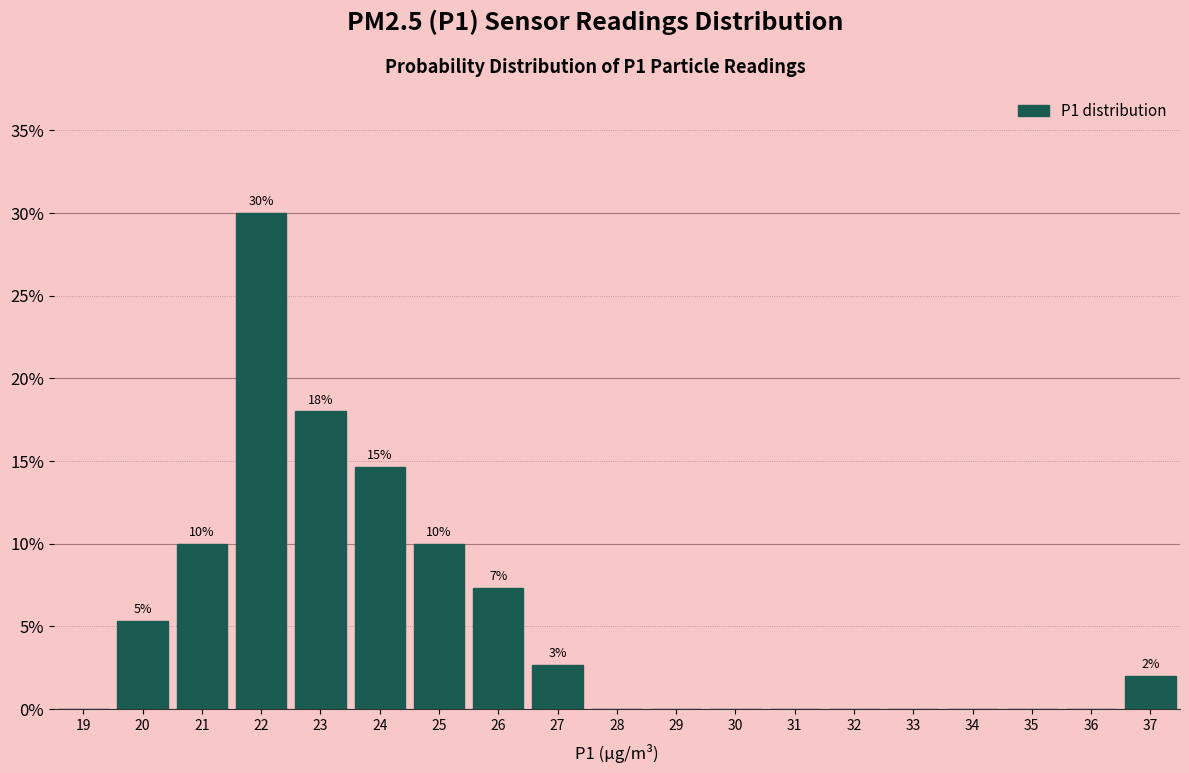

Over which range of the x-axis is the bar tallest?

21.5 to 22.5